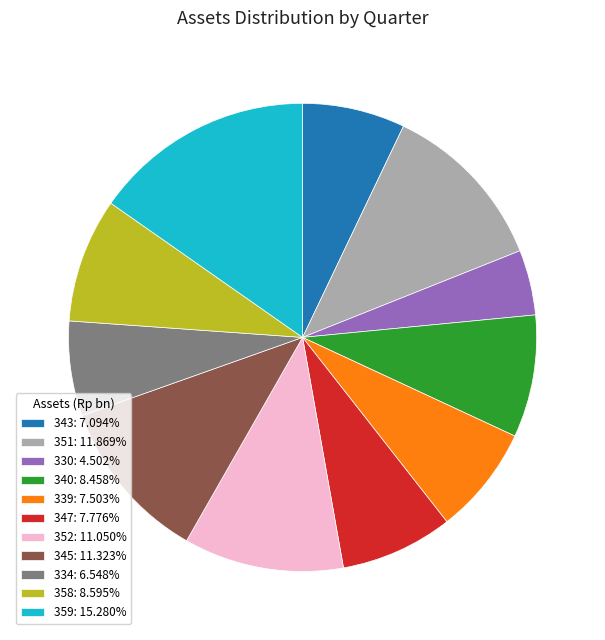

Is it true that 351 is 1% of the pie?

False